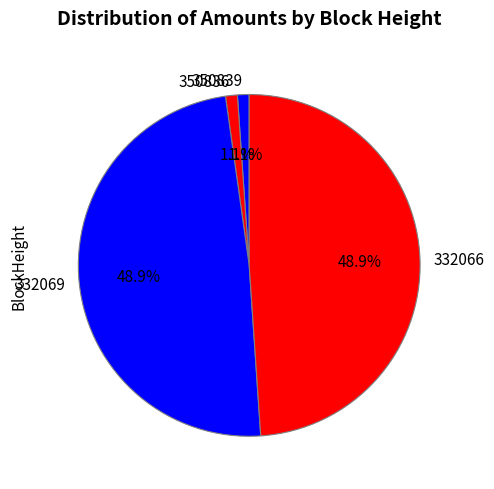

To the nearest percent, what portion does 332069 represent?

49%